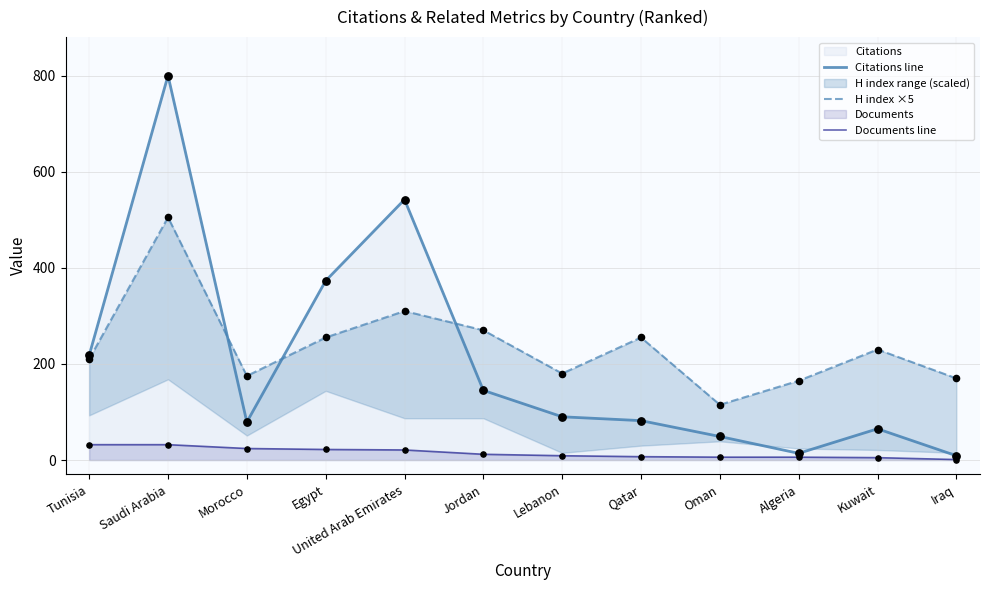

Which series has the largest total across all categories?

H index ×5